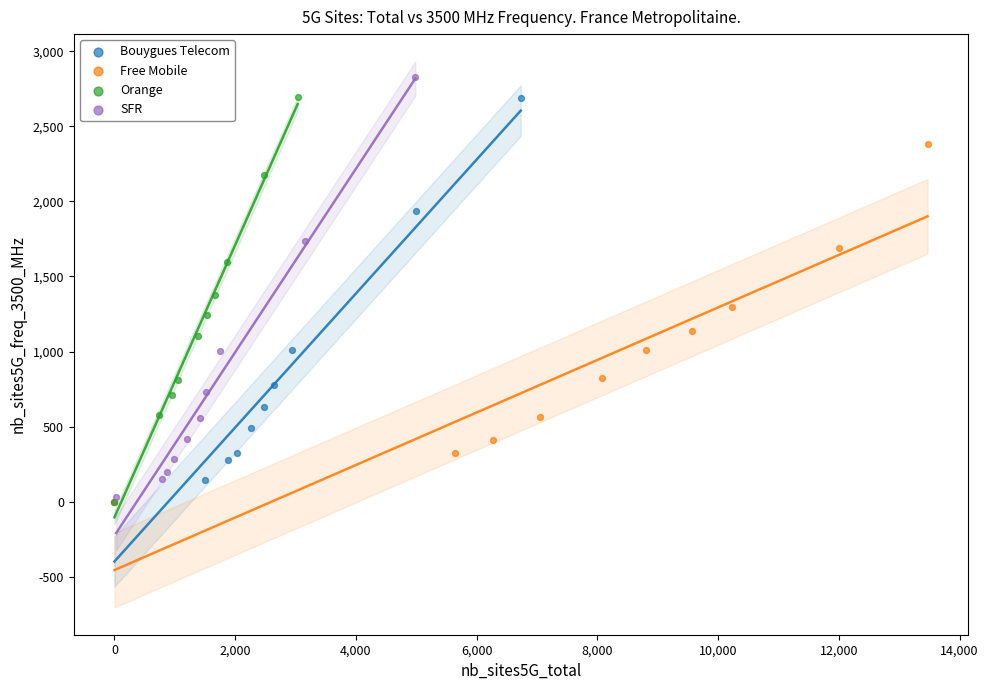

Which series has the widest spread of Y values?

SFR